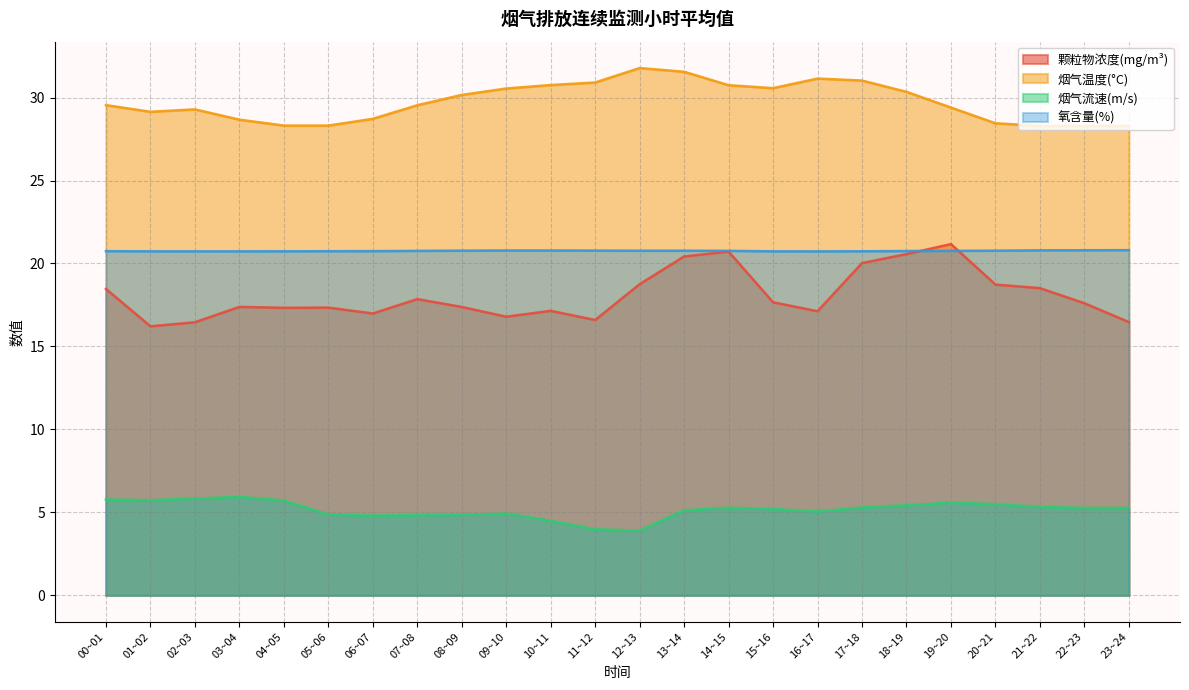

Reading right to left, what are all the values shown in this chart?

颗粒物浓度(mg/m³): 23~24=16.5	22~23=17.6	21~22=18.5	20~21=18.7	19~20=21.2	18~19=20.6	17~18=20.0	16~17=17.1	15~16=17.7	14~15=20.7	13~14=20.4	12~13=18.8	11~12=16.6	10~11=17.1	09~10=16.8	08~09=17.4	07~08=17.9	06~07=17.0	05~06=17.3	04~05=17.3	03~04=17.4	02~03=16.5	01~02=16.2	00~01=18.5
烟气温度(°C): 23~24=28.3	22~23=28.3	21~22=28.3	20~21=28.4	19~20=29.4	18~19=30.3	17~18=31.0	16~17=31.1	15~16=30.6	14~15=30.7	13~14=31.6	12~13=31.8	11~12=30.9	10~11=30.8	09~10=30.5	08~09=30.2	07~08=29.5	06~07=28.7	05~06=28.3	04~05=28.3	03~04=28.7	02~03=29.3	01~02=29.1	00~01=29.5
烟气流速(m/s): 23~24=5.3	22~23=5.3	21~22=5.3	20~21=5.5	19~20=5.6	18~19=5.4	17~18=5.3	16~17=5.1	15~16=5.2	14~15=5.3	13~14=5.1	12~13=3.9	11~12=4.0	10~11=4.5	09~10=4.9	08~09=4.8	07~08=4.8	06~07=4.8	05~06=4.9	04~05=5.7	03~04=5.9	02~03=5.8	01~02=5.7	00~01=5.8
氧含量(%): 23~24=20.8	22~23=20.8	21~22=20.8	20~21=20.8	19~20=20.8	18~19=20.8	17~18=20.7	16~17=20.7	15~16=20.7	14~15=20.8	13~14=20.8	12~13=20.8	11~12=20.8	10~11=20.8	09~10=20.8	08~09=20.8	07~08=20.8	06~07=20.7	05~06=20.7	04~05=20.7	03~04=20.7	02~03=20.7	01~02=20.7	00~01=20.7